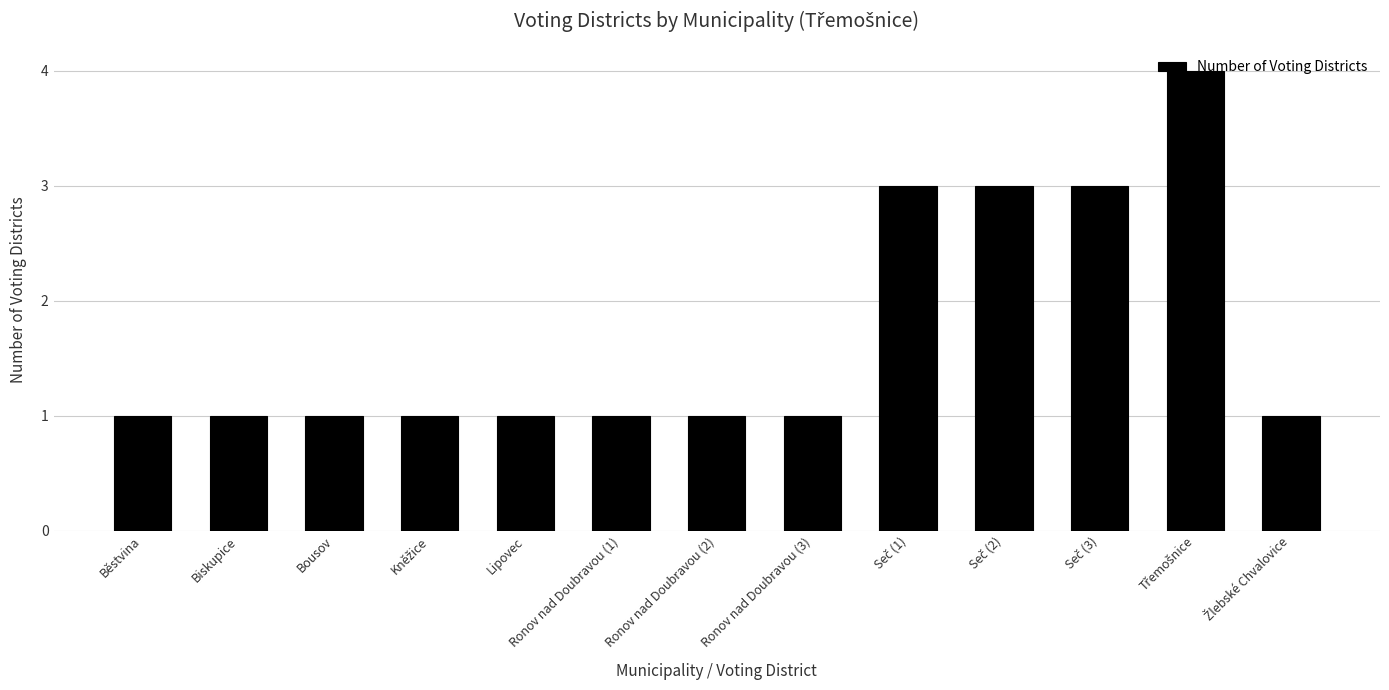

What is the sum of all values?

22